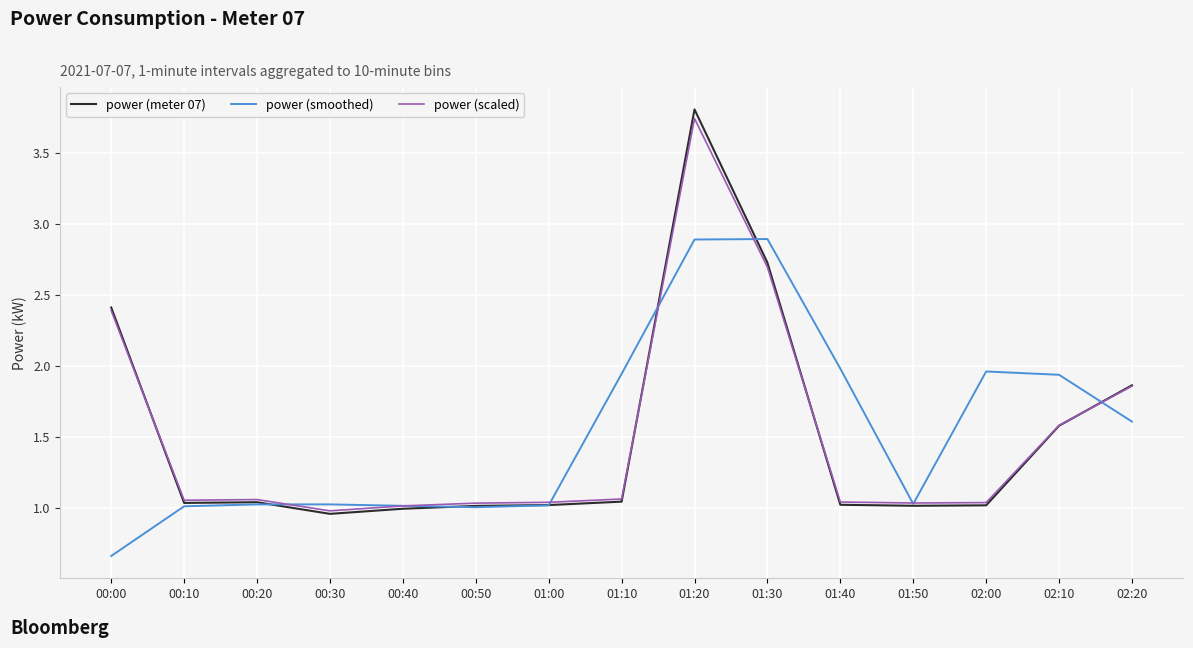

What are all the series names shown in the legend?

power (meter 07), power (smoothed), power (scaled)